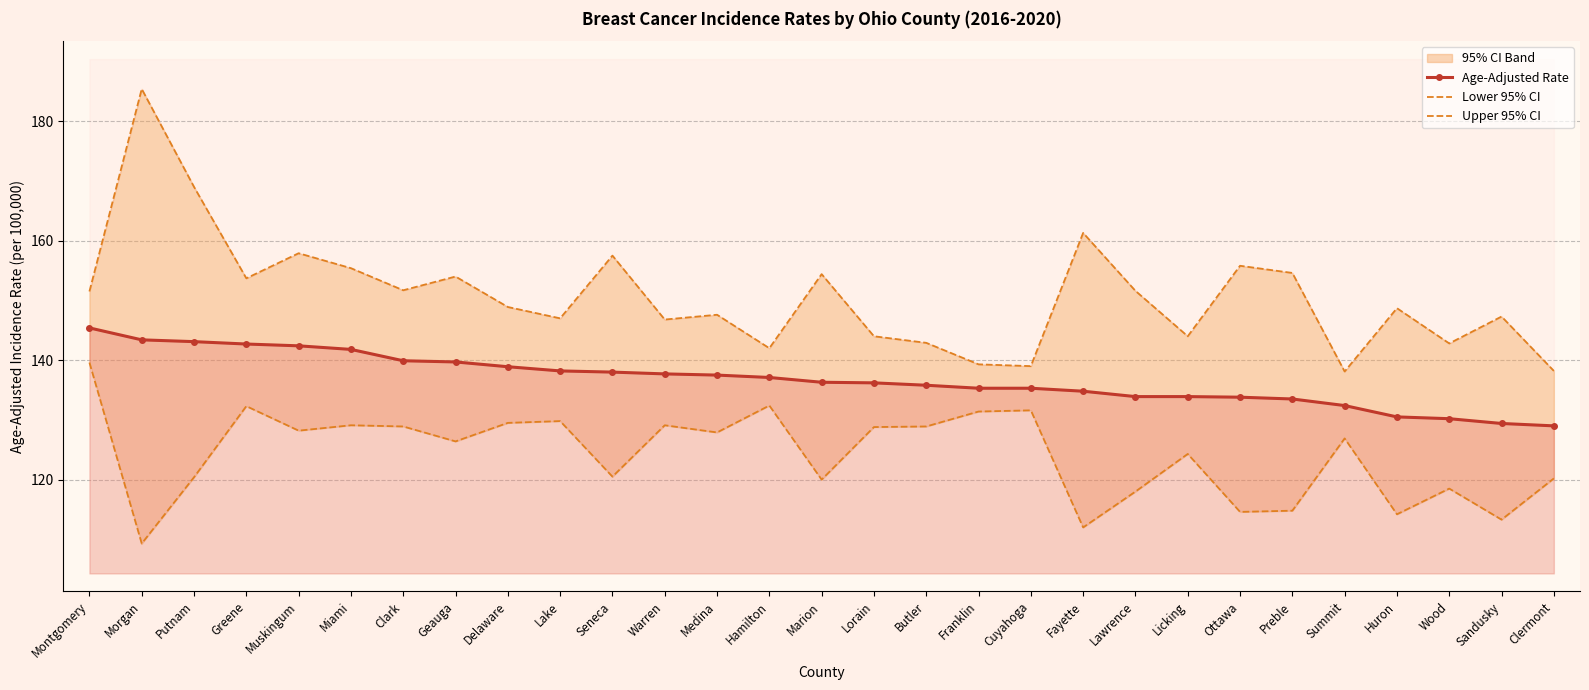

What is the greatest value displayed?

185.4